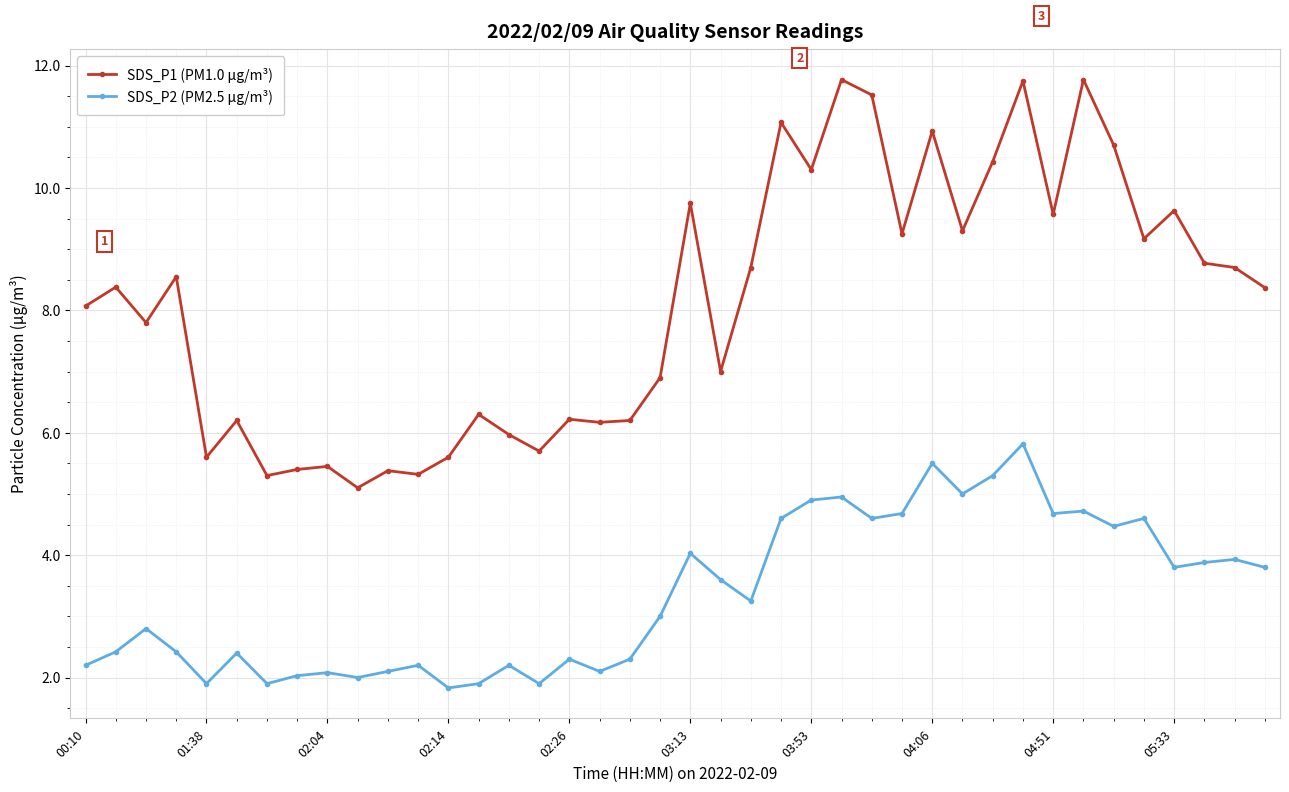

True or false: SDS_P1 (PM1.0 μg/m³) and SDS_P2 (PM2.5 μg/m³) cross at least once.

False